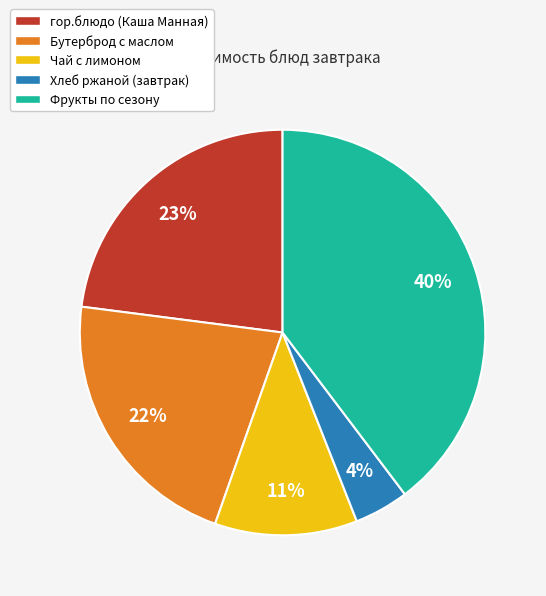

To the nearest percent, what percentage of the pie is Чай с лимоном?

11%